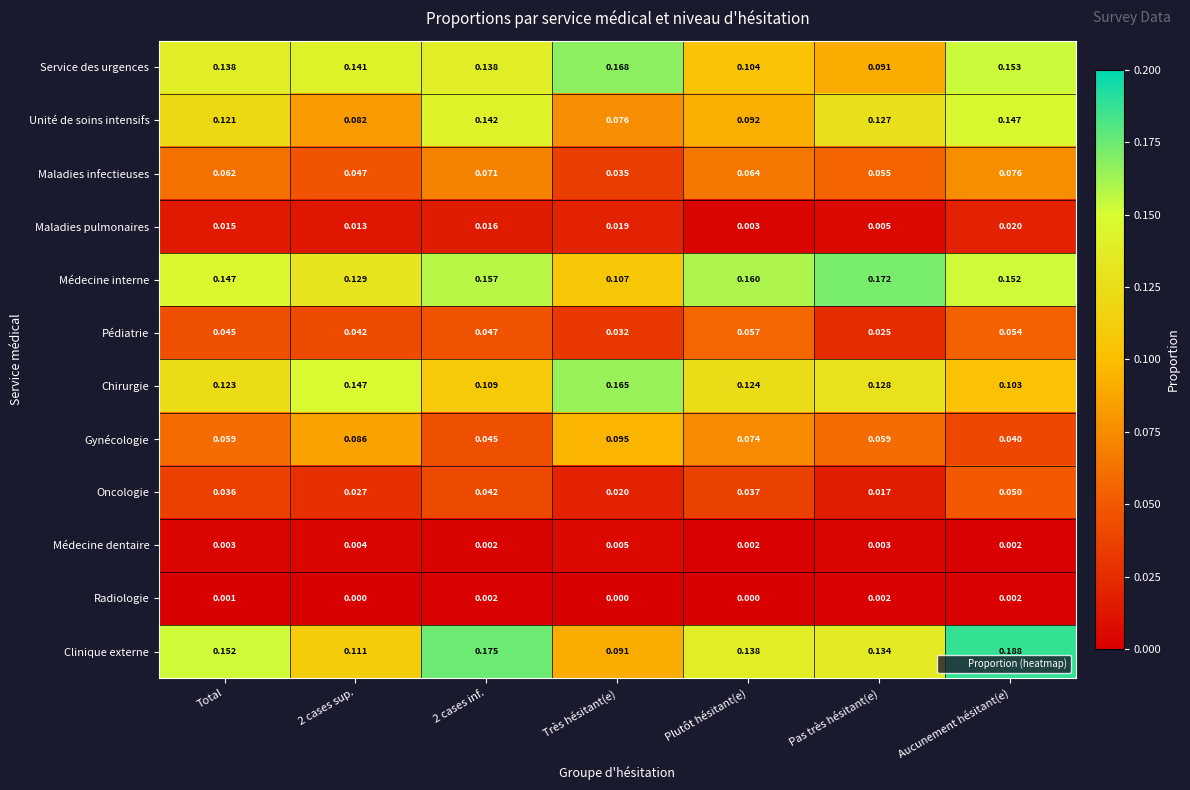

Where is Chirurgie nearest to the value 0?

Aucunement hésitant(e)